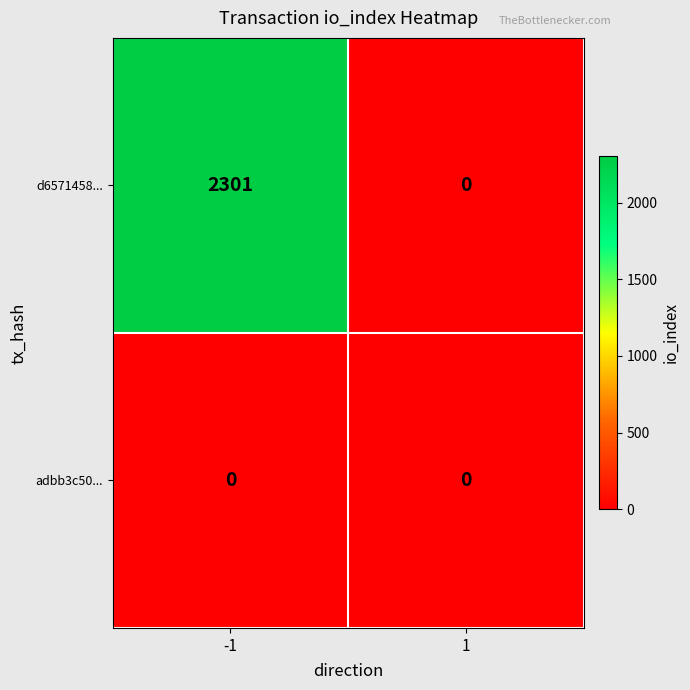

At which category is the sum across all series the highest?

-1